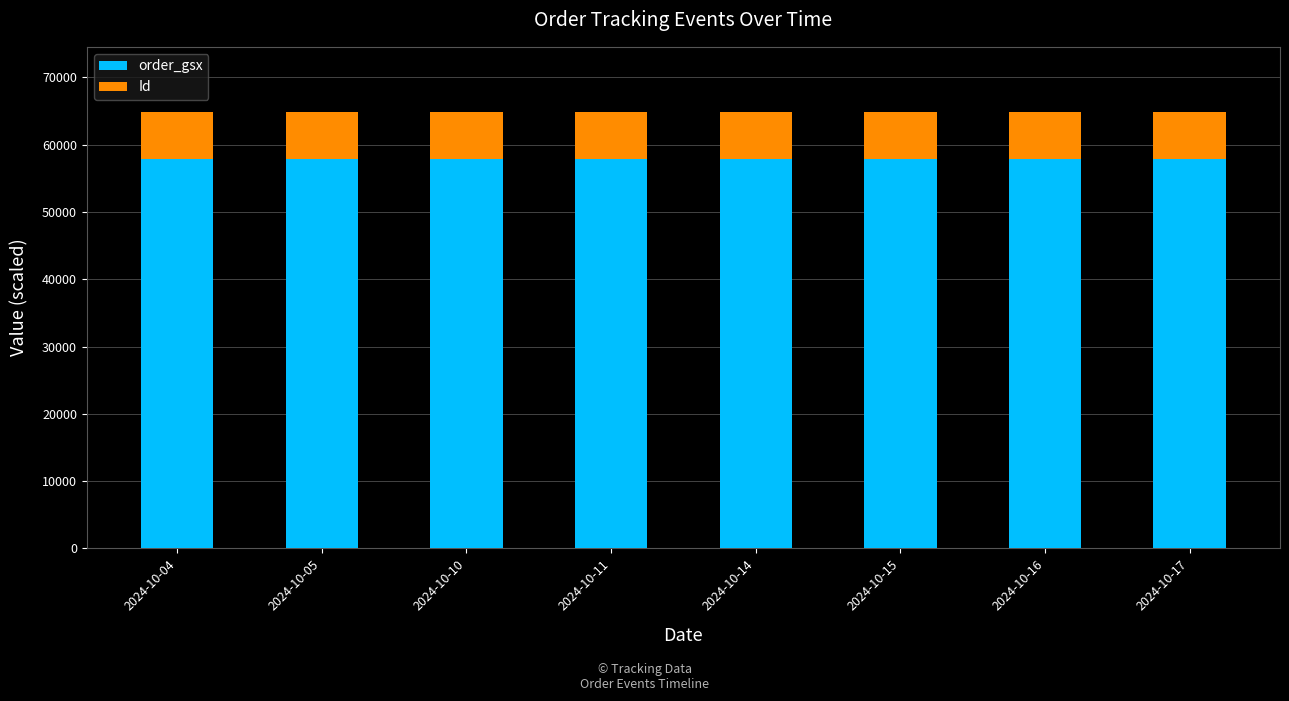

What is the lowest value of the order_gsx series?

57828.6